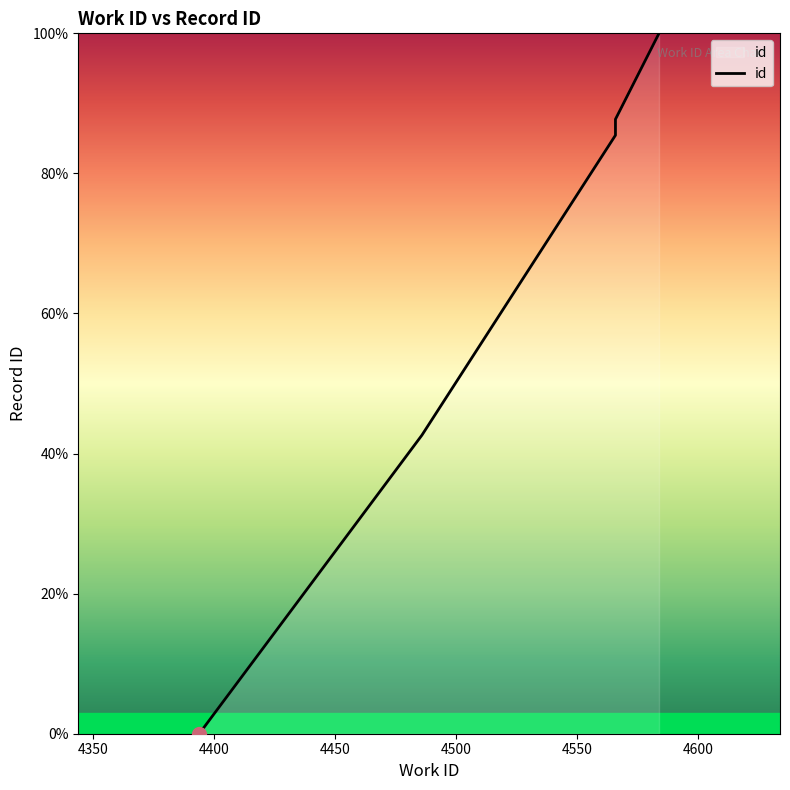

What is the maximum value shown in the chart?

100.0